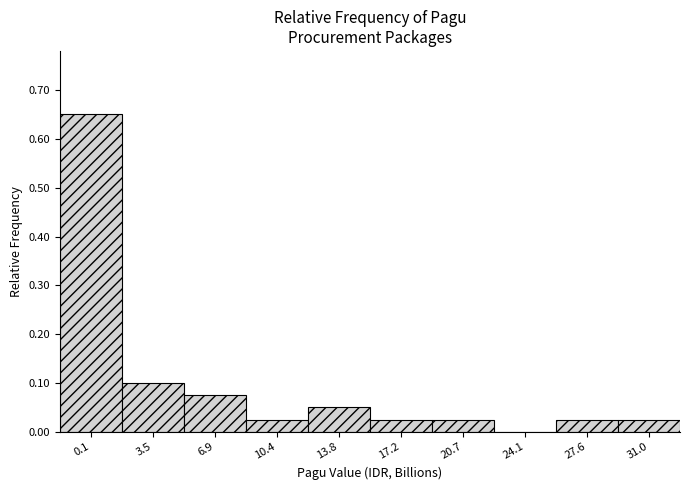

What is the sum of all values?

1.0